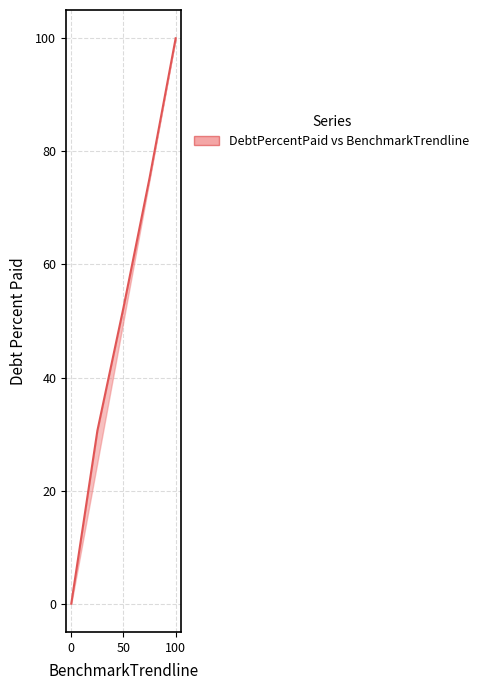

Reading left to right, what are all the values shown in this chart?

0.0	30.6	52.4	75.3	100.0